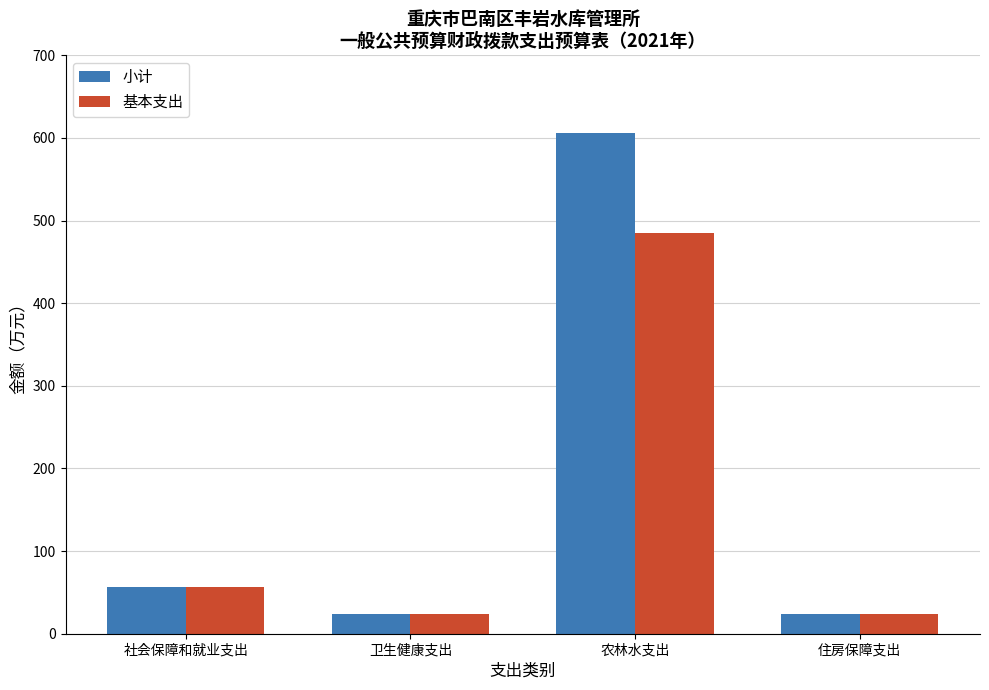

What is the label of the 1st bar from the right?

住房保障支出